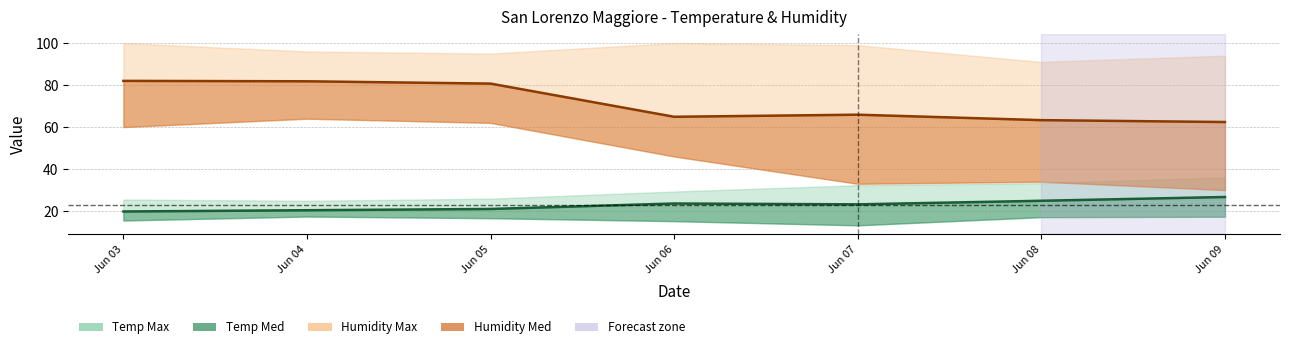

Which series ends up on top after the final intersection of Temp Max and Humidity Min?

Temp Max